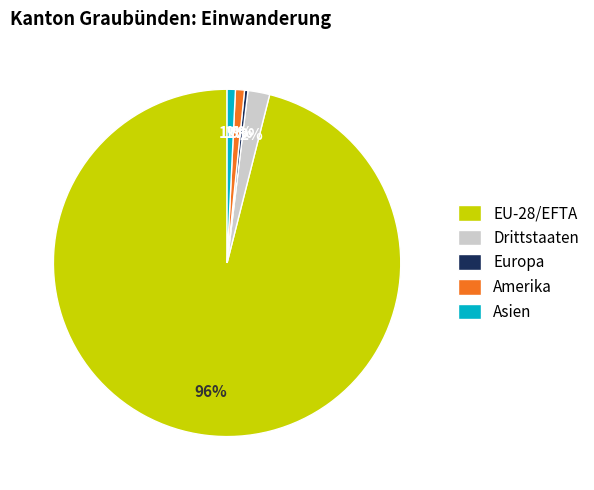

Do Europa and Drittstaaten together represent more than half of the pie?

No